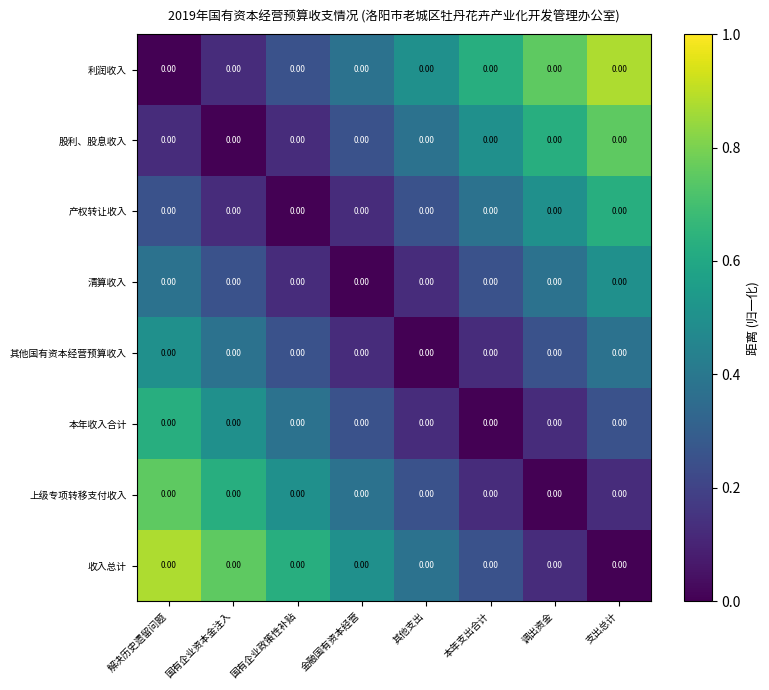

List the series in order of their peak value, lowest first.

清算收入, 其他国有资本经营预算收入, 产权转让收入, 本年收入合计, 股利、股息收入, 上级专项转移支付收入, 利润收入, 收入总计